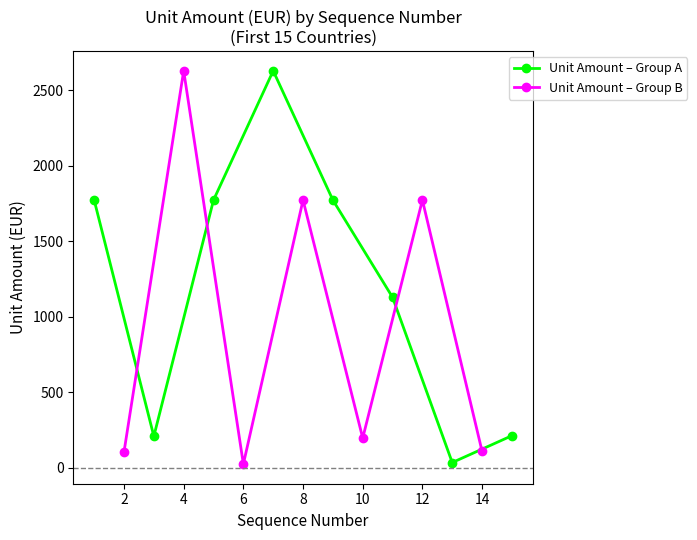

Is it true that the value at 6 is 16?

False